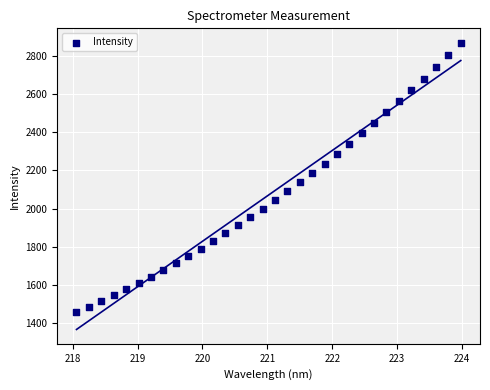

What is the range of Y values (max minus min)?

1412.8